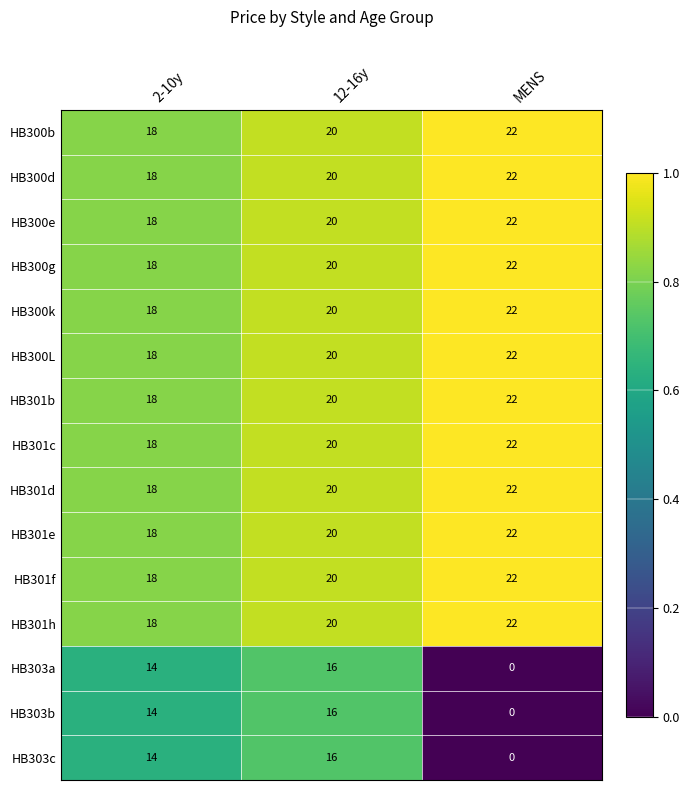

At which label is HB301b closest to 20?

12-16y